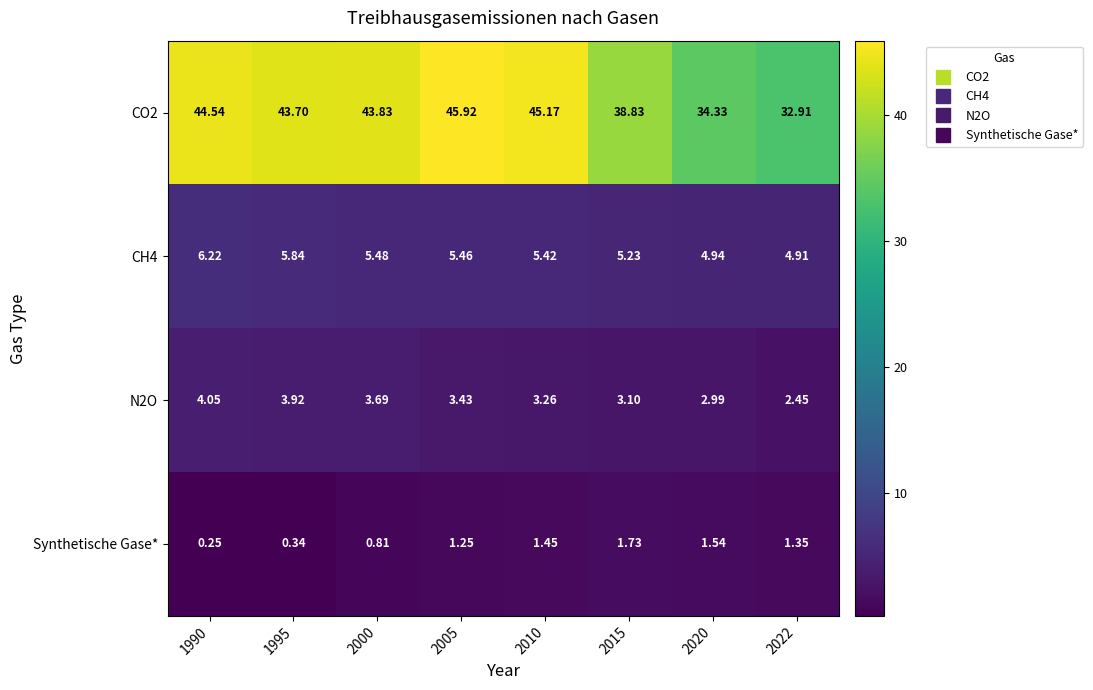

Is the value of N2O at 1995 greater than the value of Synthetische Gase* at 2020?

Yes